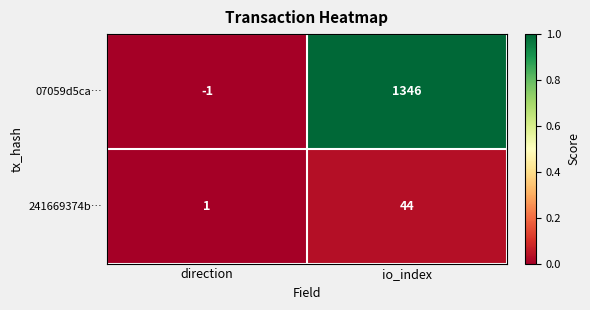

What is the difference between the 07059d5ca… values at io_index and direction?

1347